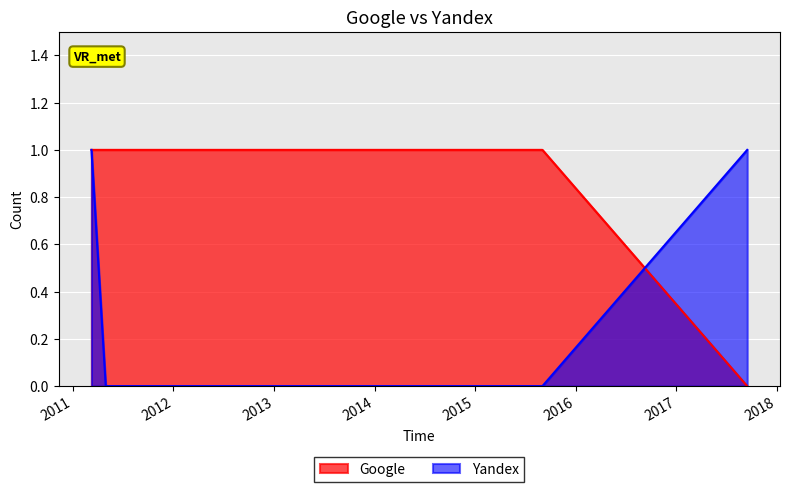

Reading left to right, transcribe all the data shown in this chart.

Google: 1	1	1	1	0
Yandex: 1	0	0	0	1